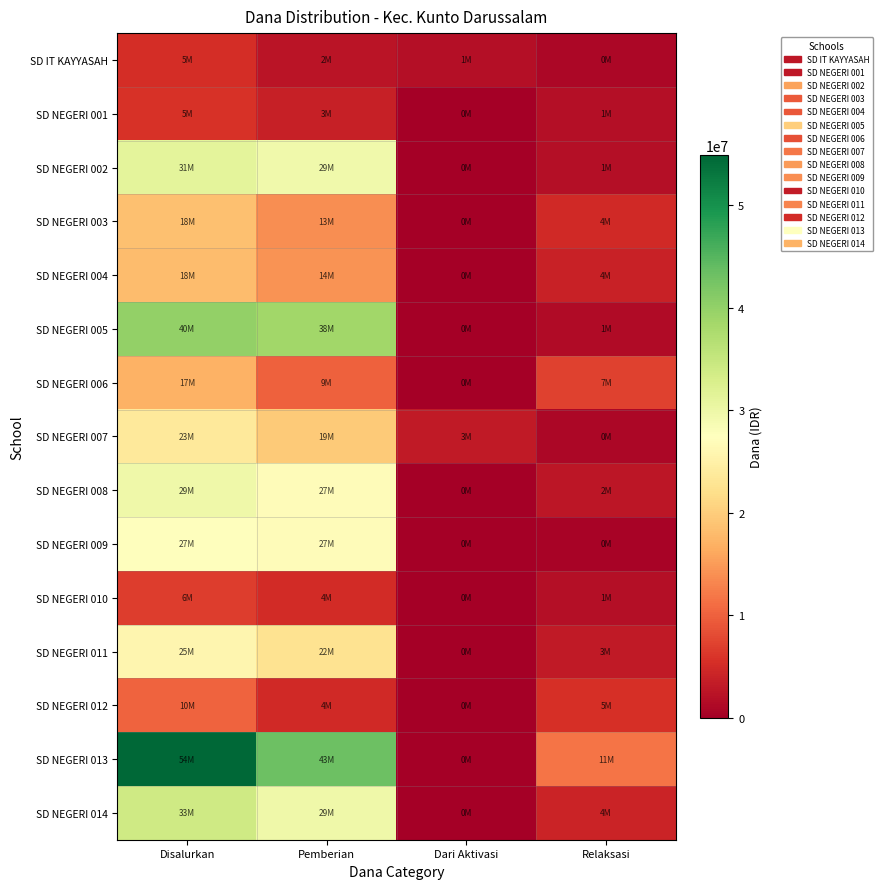

Reading left to right, what are all the values shown in this chart?

SD IT KAYYASAH: Disalurkan=5175000	Pemberian=2475000	Dari Aktivasi=1800000	Relaksasi=900000
SD NEGERI 001: Disalurkan=5625000	Pemberian=3825000	Dari Aktivasi=0	Relaksasi=1800000
SD NEGERI 002: Disalurkan=31275000	Pemberian=29475000	Dari Aktivasi=0	Relaksasi=1800000
SD NEGERI 003: Disalurkan=18450000	Pemberian=13725000	Dari Aktivasi=0	Relaksasi=4725000
SD NEGERI 004: Disalurkan=18225000	Pemberian=14175000	Dari Aktivasi=0	Relaksasi=4050000
SD NEGERI 005: Disalurkan=40050000	Pemberian=38700000	Dari Aktivasi=0	Relaksasi=1350000
SD NEGERI 006: Disalurkan=17100000	Pemberian=9900000	Dari Aktivasi=0	Relaksasi=7200000
SD NEGERI 007: Disalurkan=23625000	Pemberian=19575000	Dari Aktivasi=3150000	Relaksasi=900000
SD NEGERI 008: Disalurkan=29700000	Pemberian=27000000	Dari Aktivasi=0	Relaksasi=2700000
SD NEGERI 009: Disalurkan=27450000	Pemberian=27000000	Dari Aktivasi=0	Relaksasi=450000
SD NEGERI 010: Disalurkan=6750000	Pemberian=4950000	Dari Aktivasi=0	Relaksasi=1800000
SD NEGERI 011: Disalurkan=25875000	Pemberian=22725000	Dari Aktivasi=0	Relaksasi=3150000
SD NEGERI 012: Disalurkan=10125000	Pemberian=4725000	Dari Aktivasi=0	Relaksasi=5400000
SD NEGERI 013: Disalurkan=54900000	Pemberian=43200000	Dari Aktivasi=0	Relaksasi=11700000
SD NEGERI 014: Disalurkan=33975000	Pemberian=29700000	Dari Aktivasi=0	Relaksasi=4275000